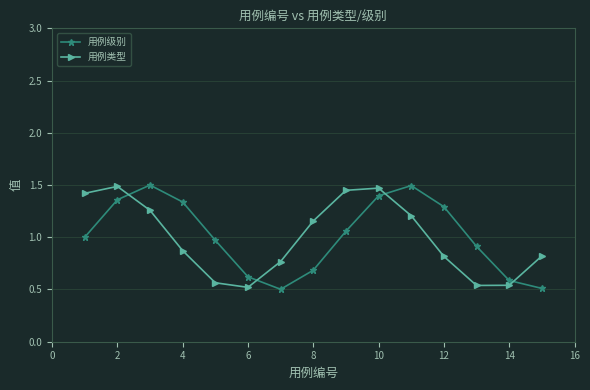

How many interior local valleys does the 用例级别 series have?

1